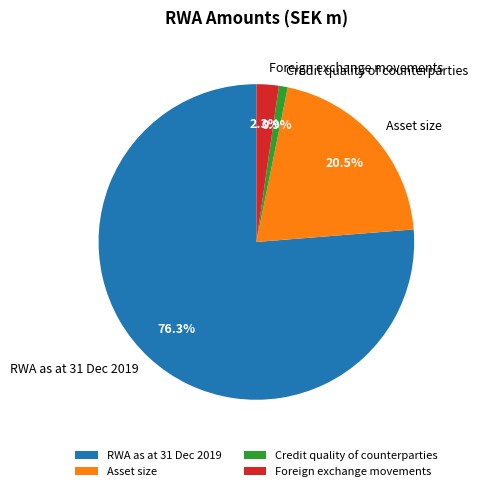

Is Asset size the majority of the pie?

No